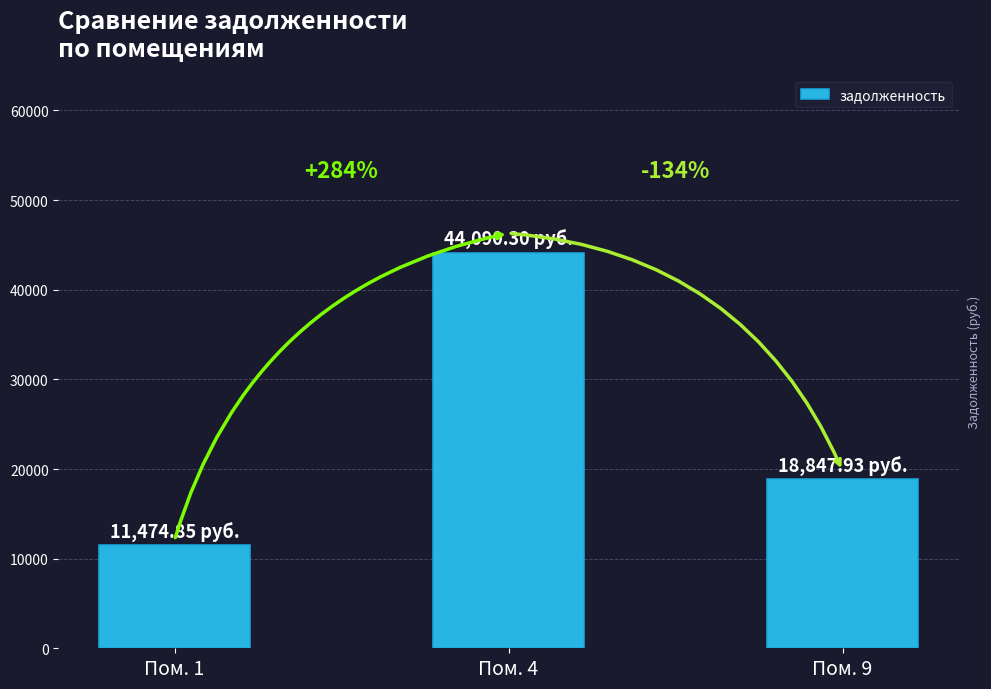

List the labels in order of value, largest first.

Пом. 4, Пом. 9, Пом. 1